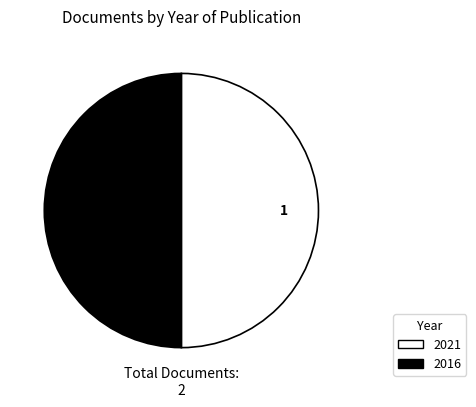

Do 2016 and 2021 together represent more than half of the pie?

Yes